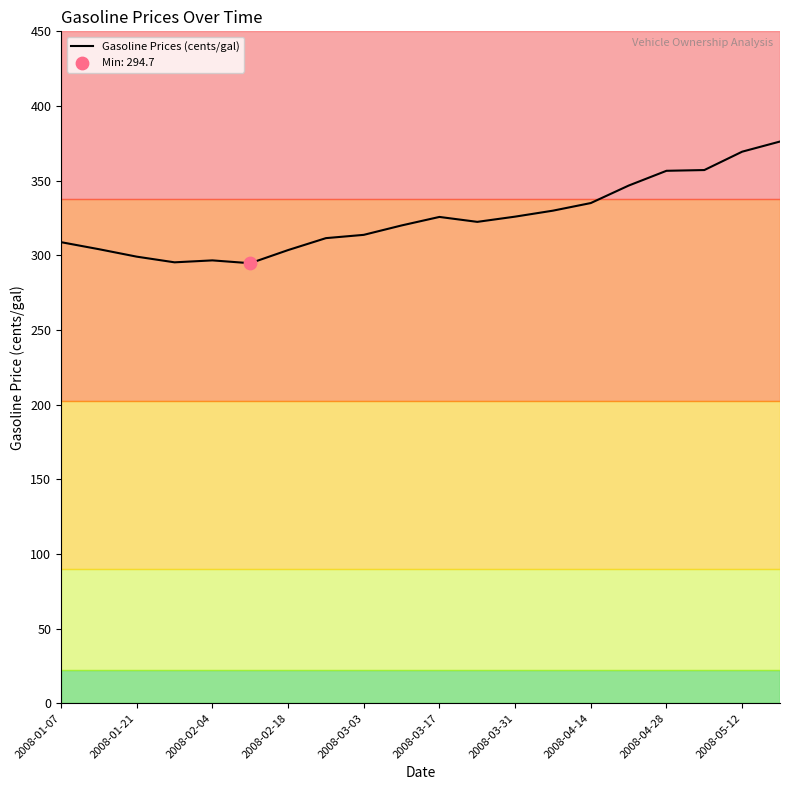

What is the minimum value shown in the chart?

294.7